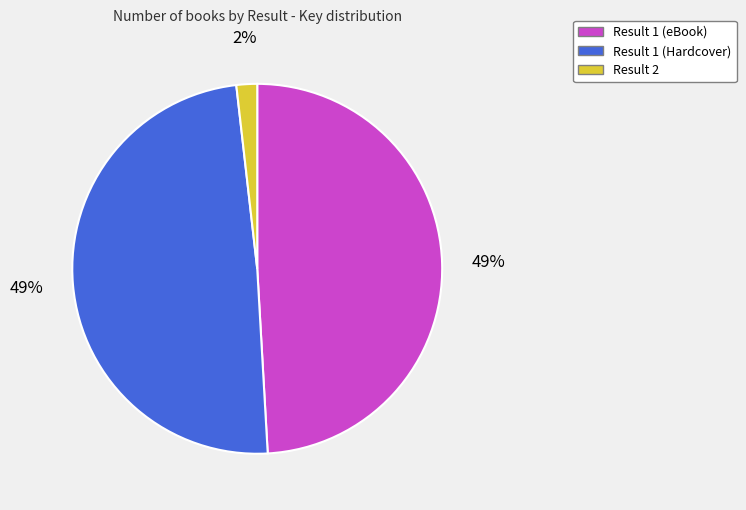

Which category has the smallest portion of the pie?

Result 2